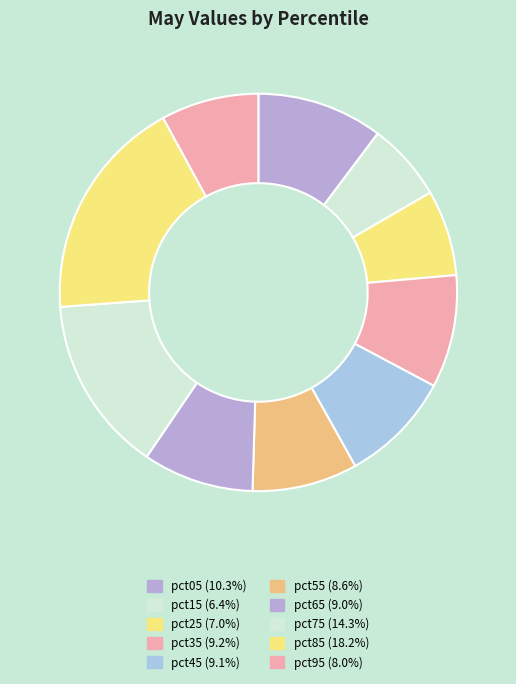

Combined, what portion of the pie is pct25 and pct35?

16.2%